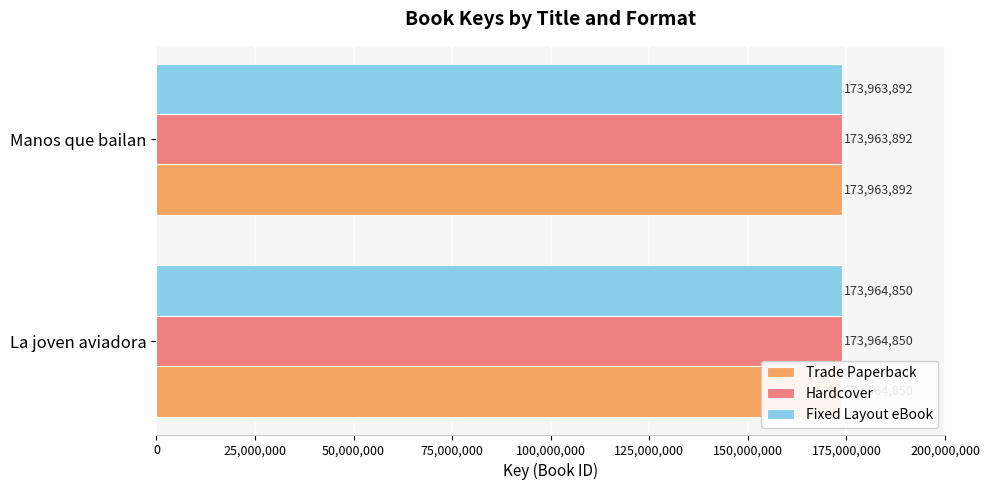

How many values in the Hardcover series are below 173964850?

1